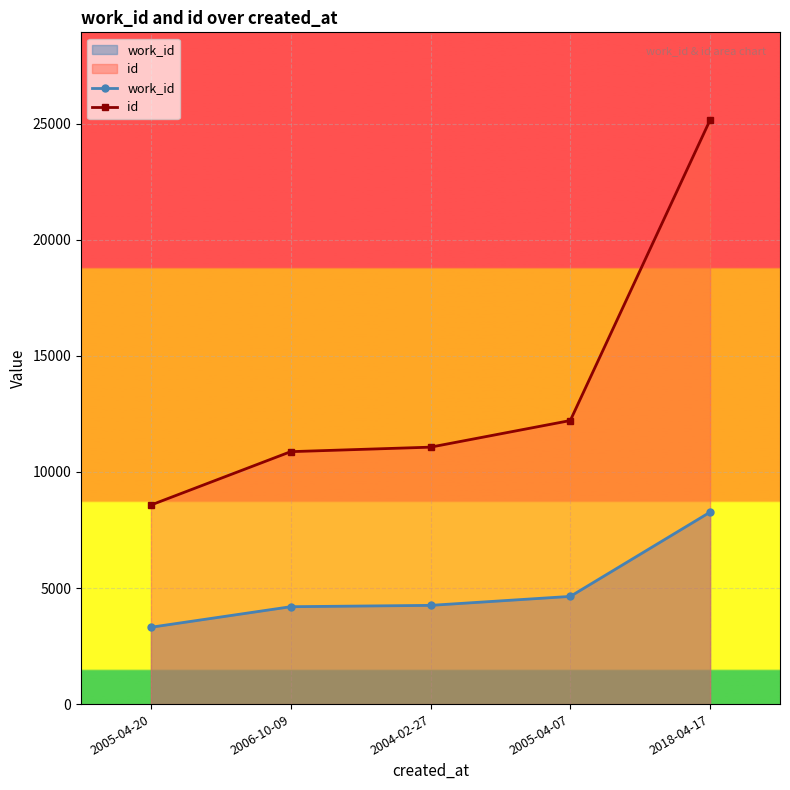

What is the total value across all series at 2004-02-27?

15322